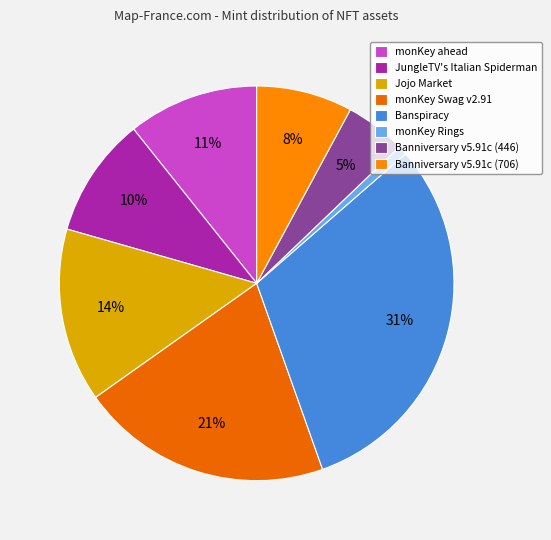

Approximately how many times larger is the value at Jojo Market compared to Banniversary v5.91c (706)?

1.8